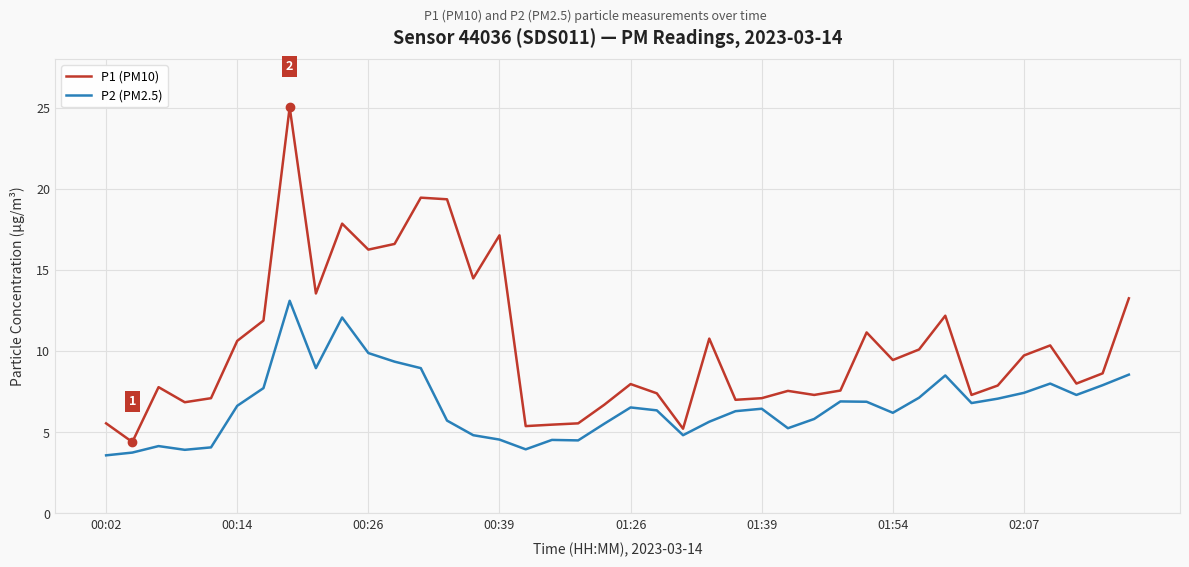

What is the minimum value shown in the chart?

3.6